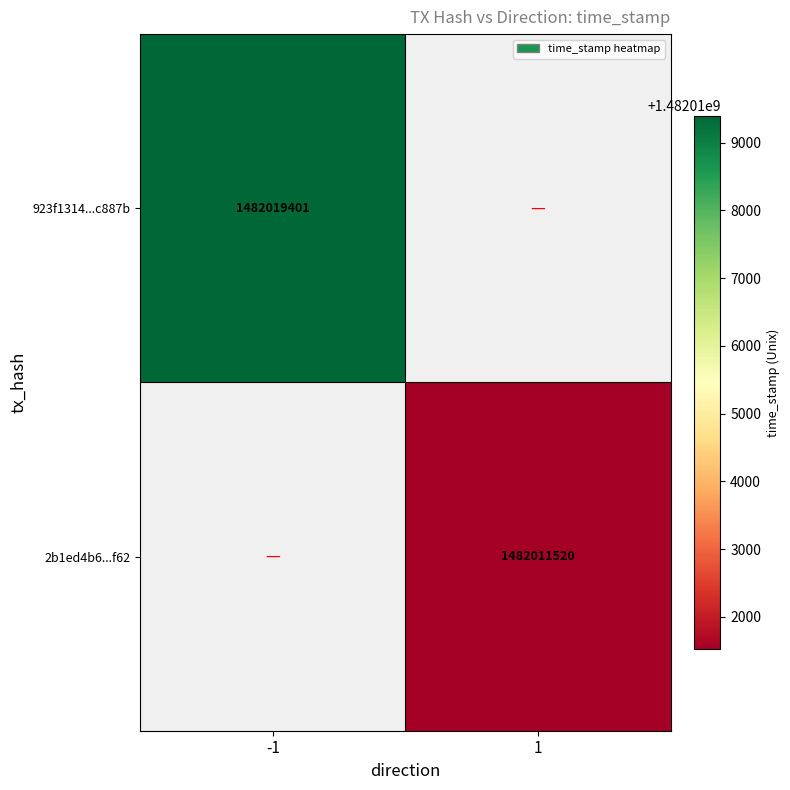

The value of 923f1314...c887b at -1 is 1482019401. True or false?

True